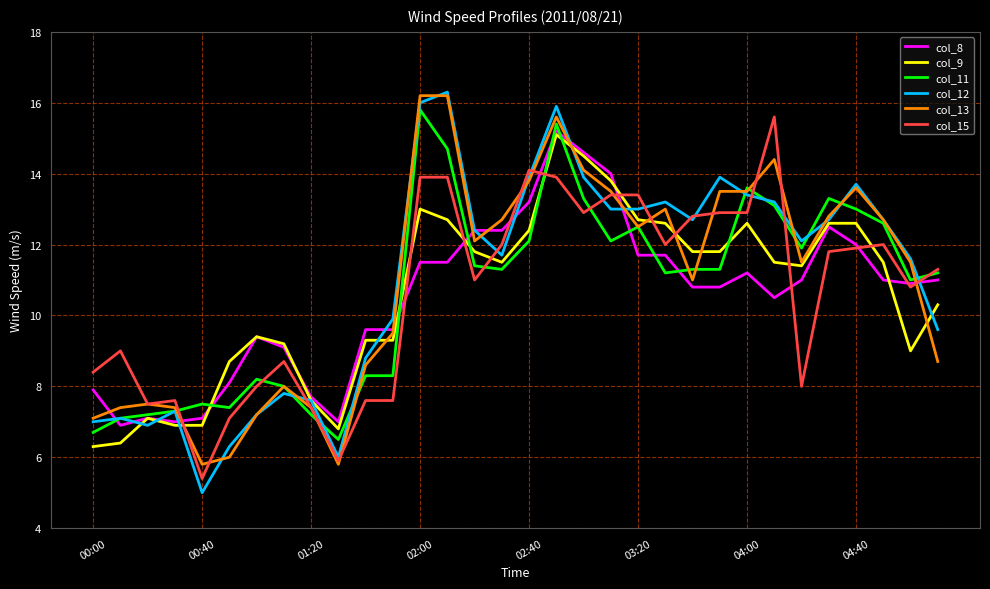

Which series has the widest spread of values?

col_12